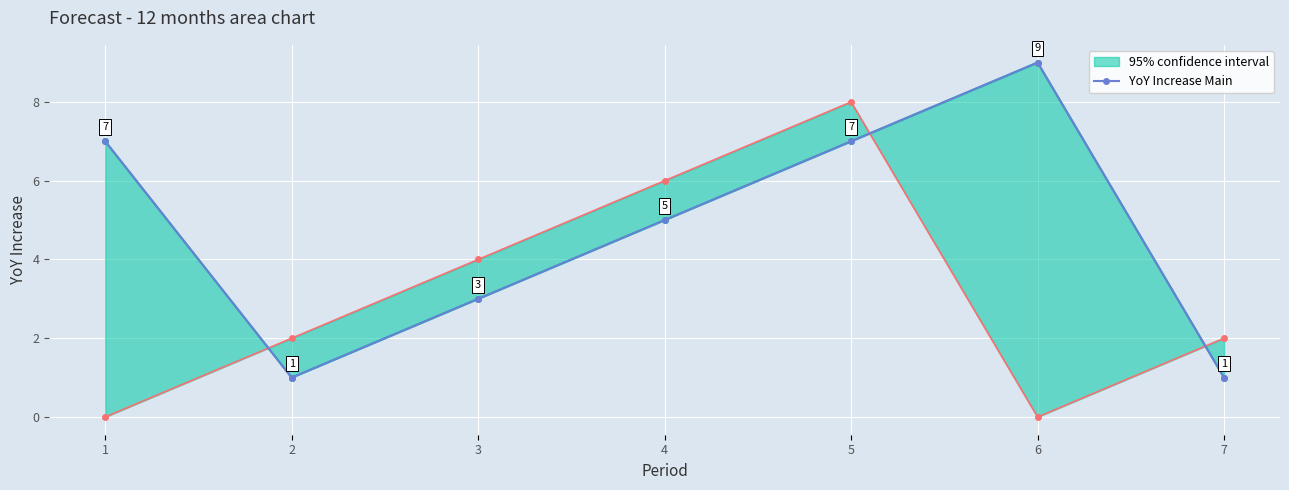

Reading left to right, extract all data points from this chart.

1=7	2=1	3=3	4=5	5=7	6=9	7=1